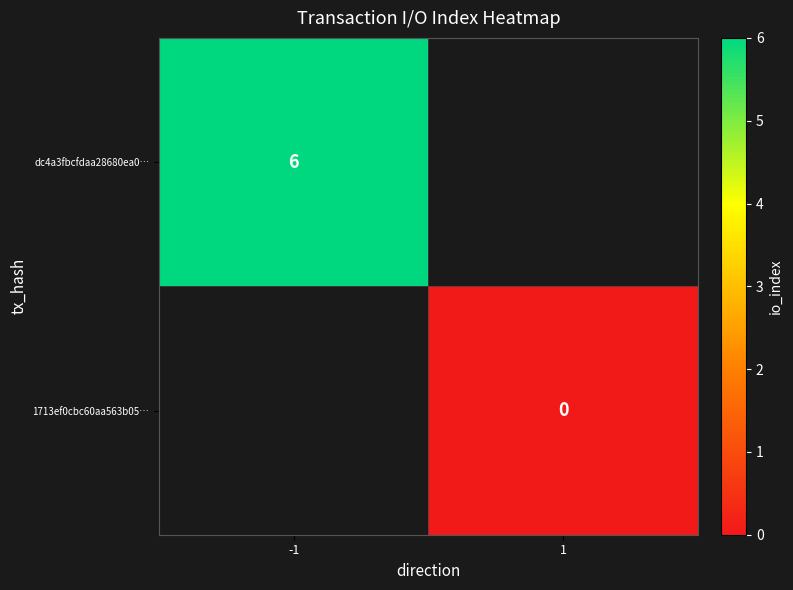

Which label corresponds to the smallest value in the chart?

1